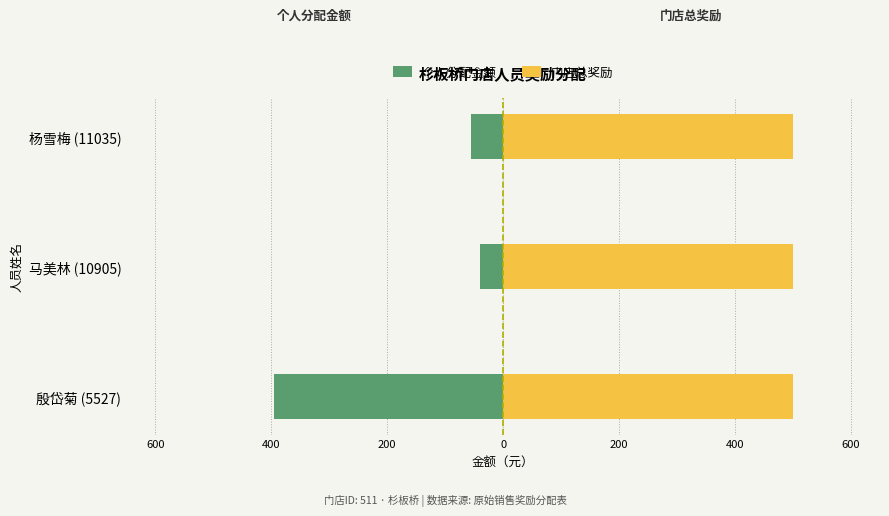

Is it true that 门店总奖励 equals 0.2 at 600?

False